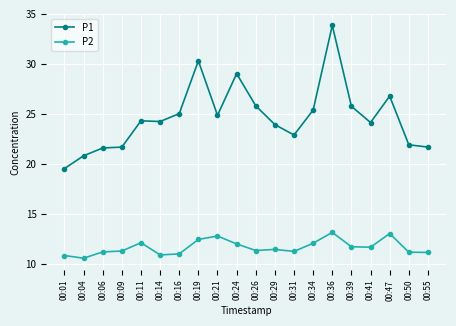

How many series are shown in this chart?

2